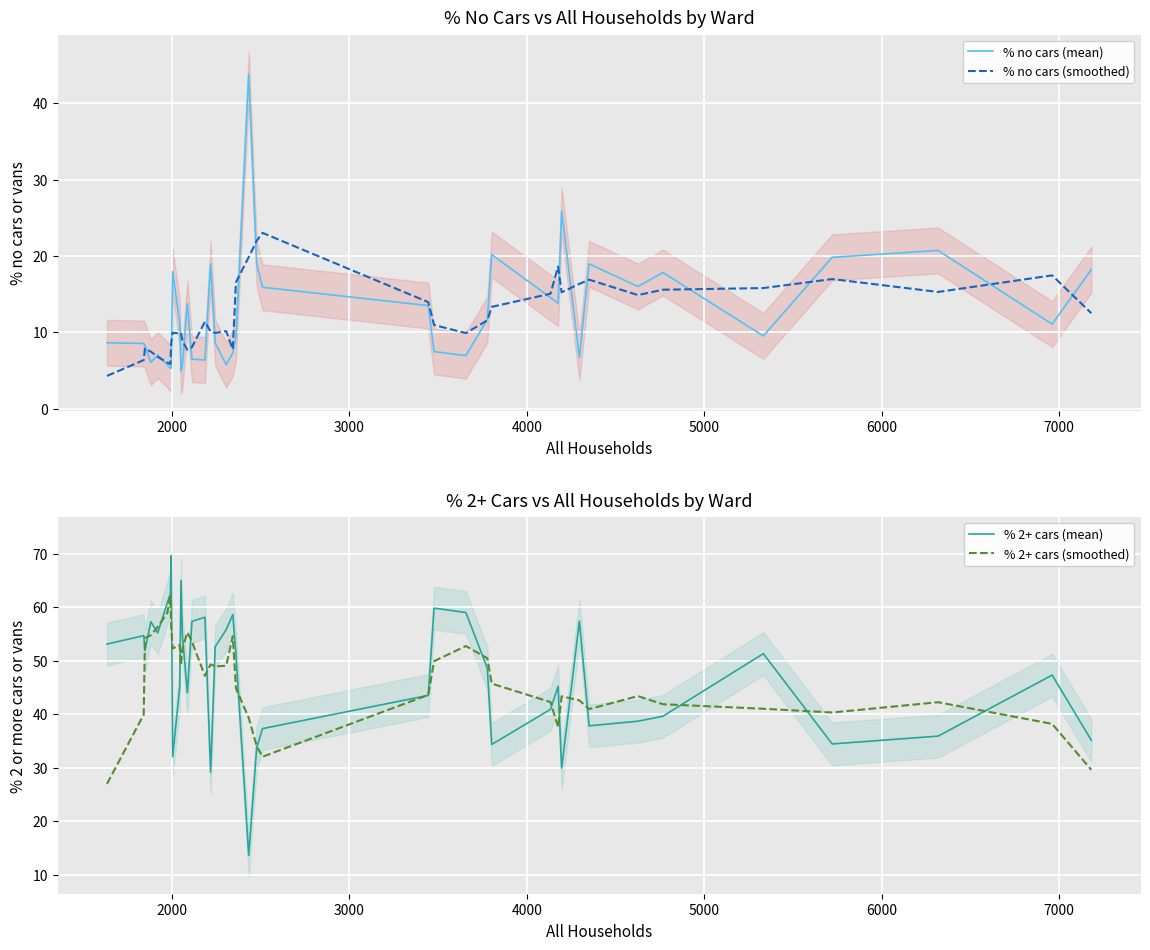

What is the maximum value for % no cars (smoothed)?

23.0